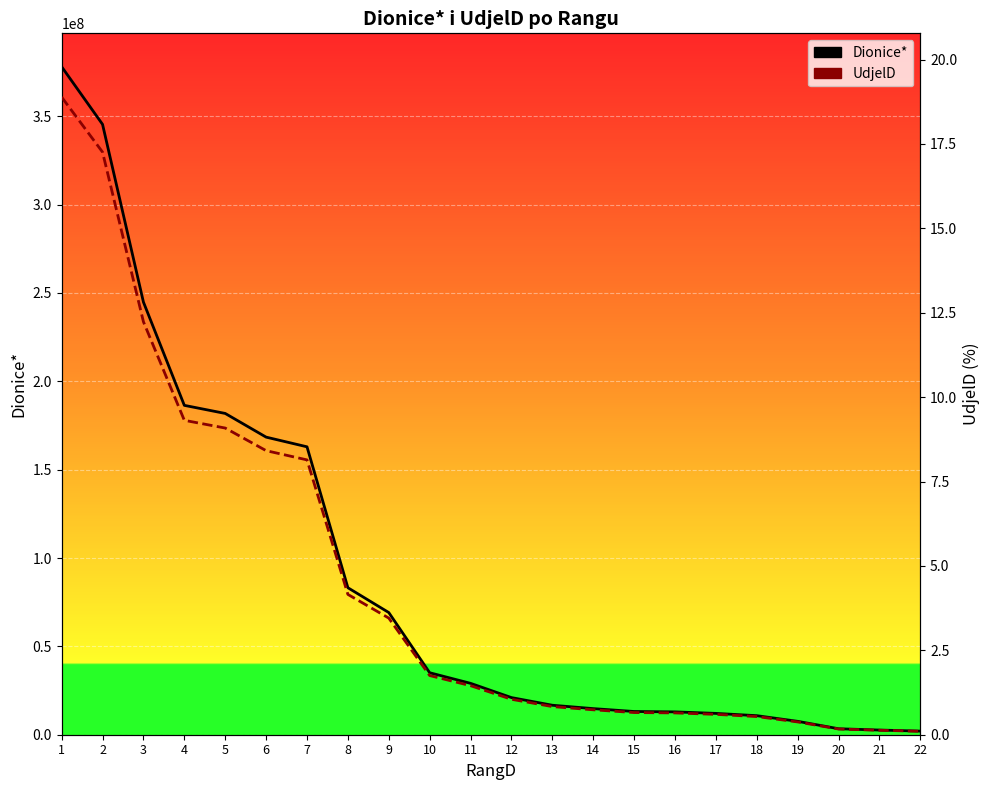

At which label does Dionice* first exceed 29073733?

1